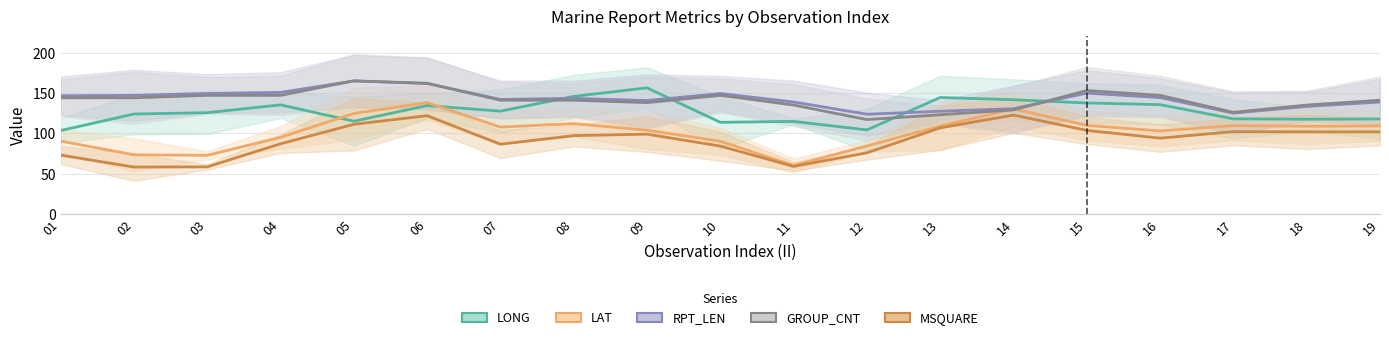

Does the chart have visible grid lines?

Yes